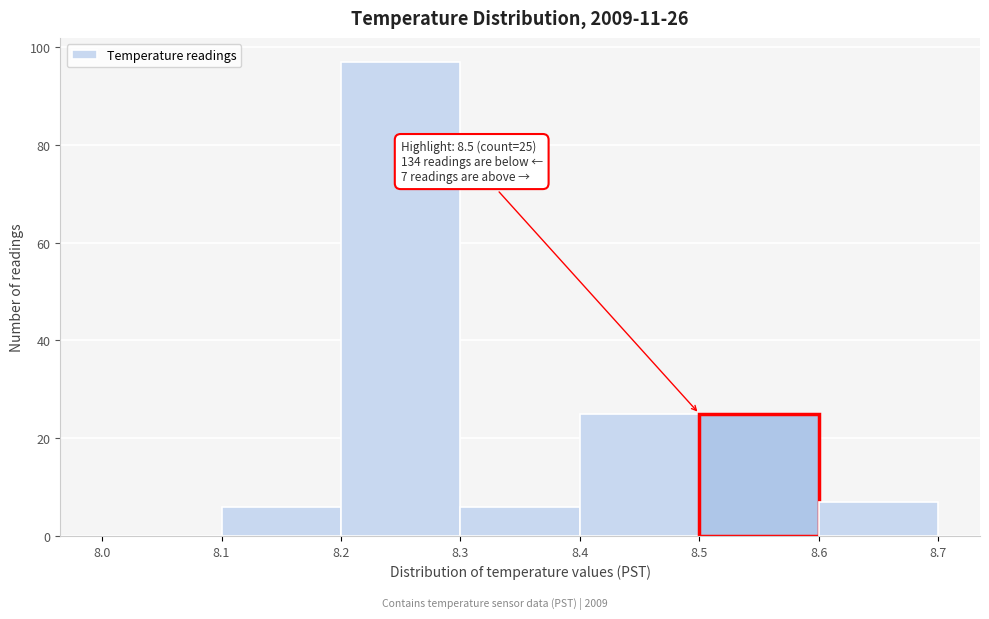

Which range on the x-axis has the tallest bar?

8.2 to 8.3